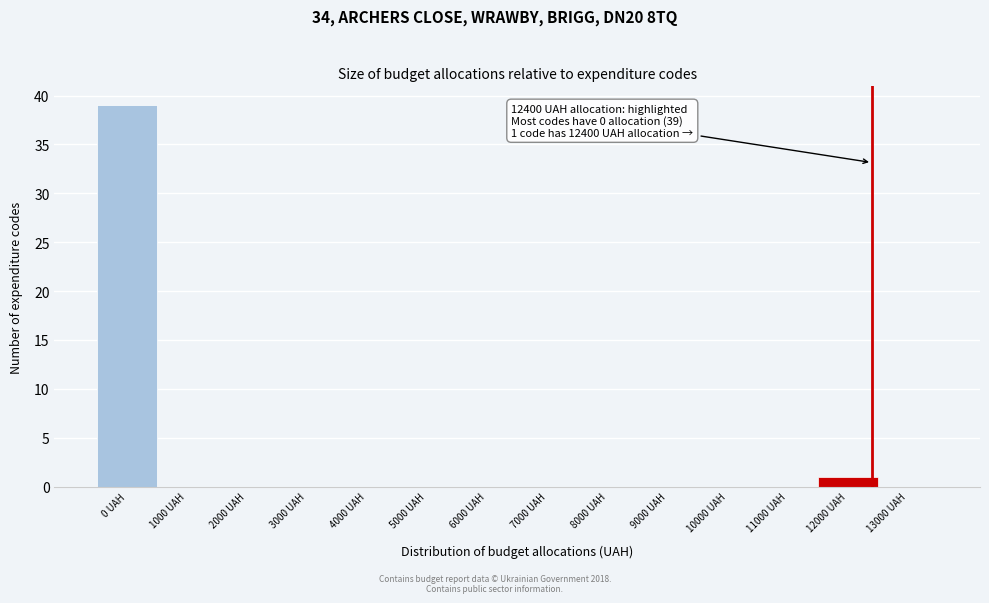

Which range on the x-axis has the tallest bar?

-500 to 500